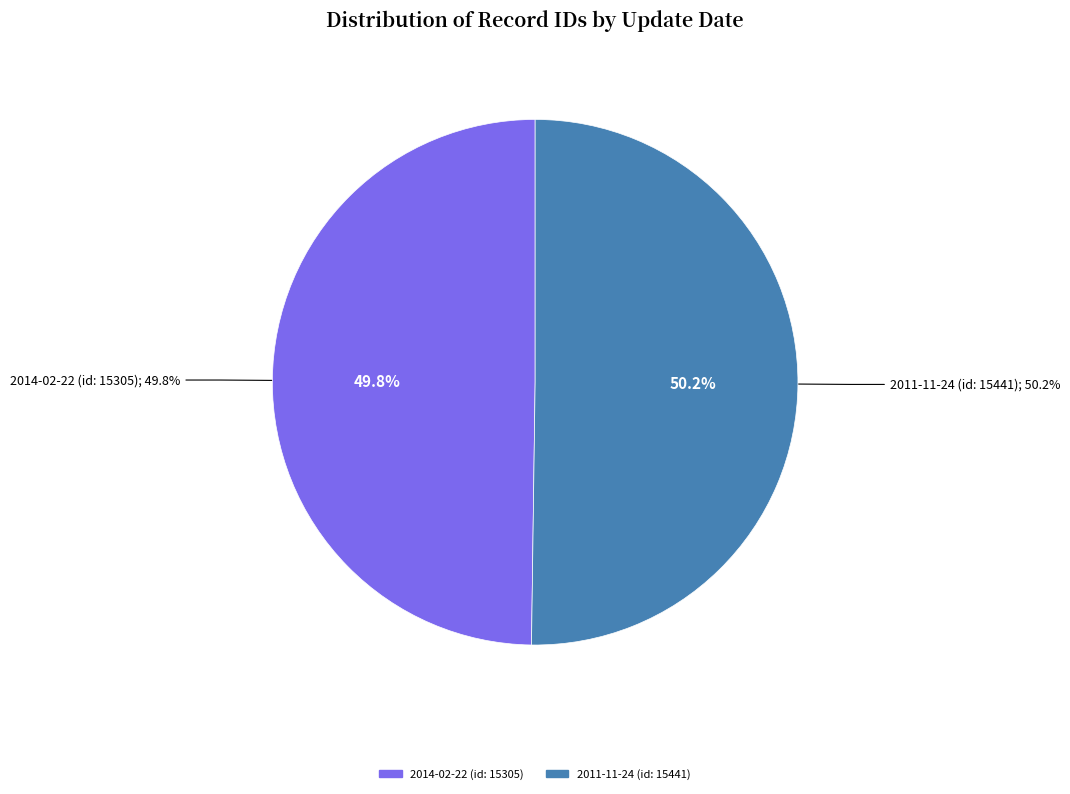

Approximately how many times larger is the value at 2014-02-22 (id: 15305) compared to 2011-11-24 (id: 15441)?

1.0